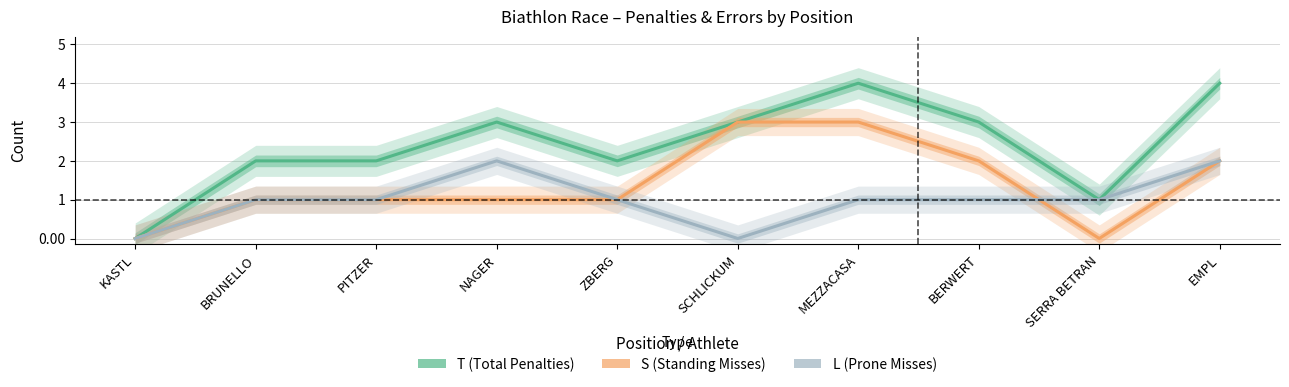

How many data points in S (Standing Misses) are above 1?

4